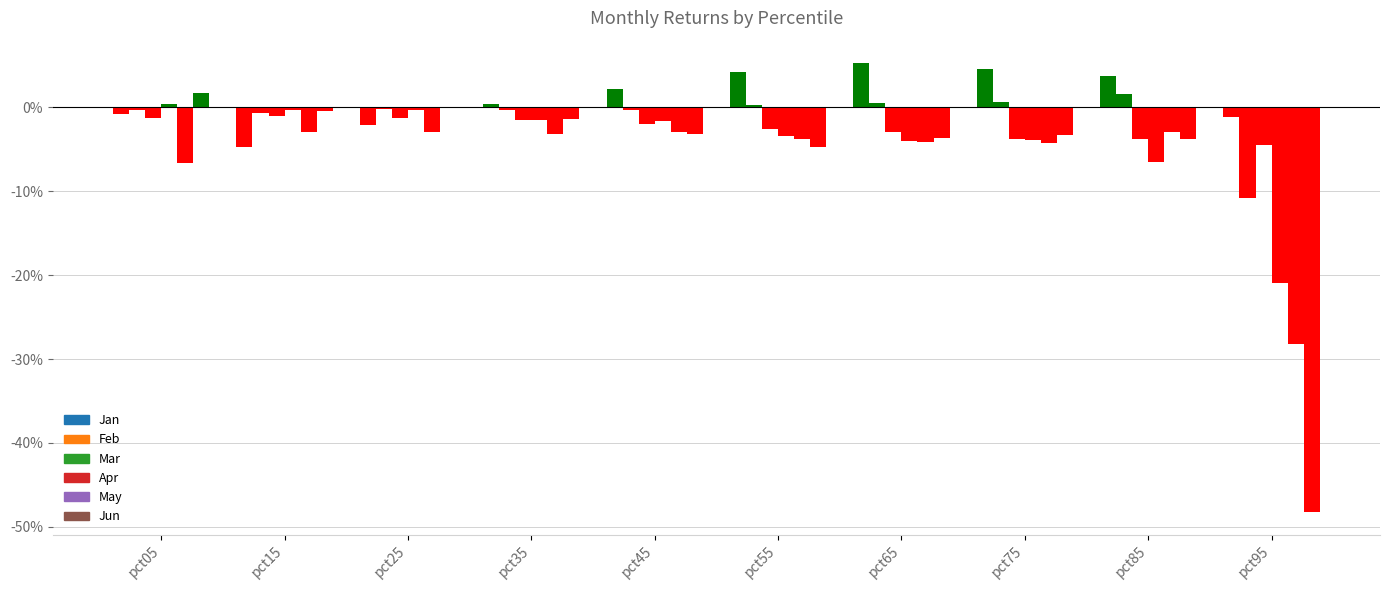

Are the bars horizontal?

No